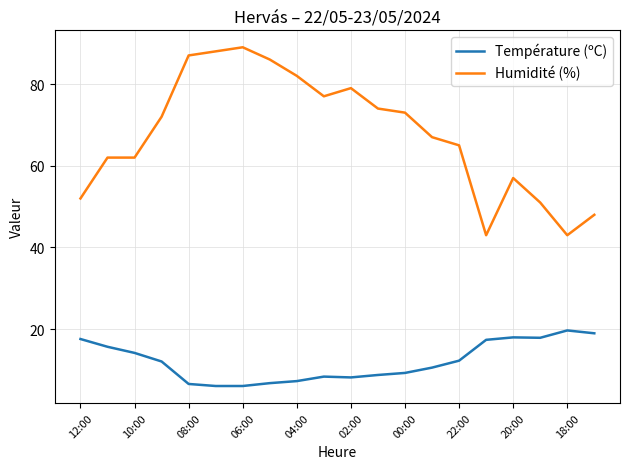

What is the highest value of the Humidité (%) series?

89.0